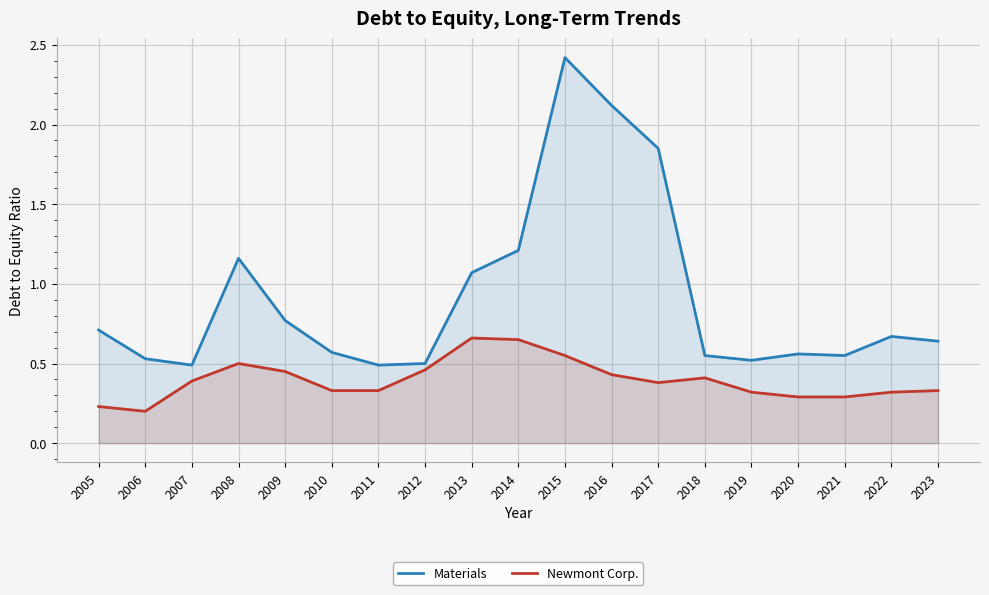

How many lines are shown in the chart?

2